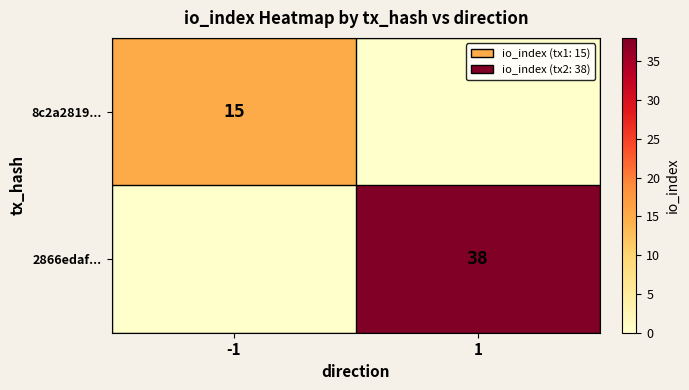

Which has a higher value, 1 or -1?

-1